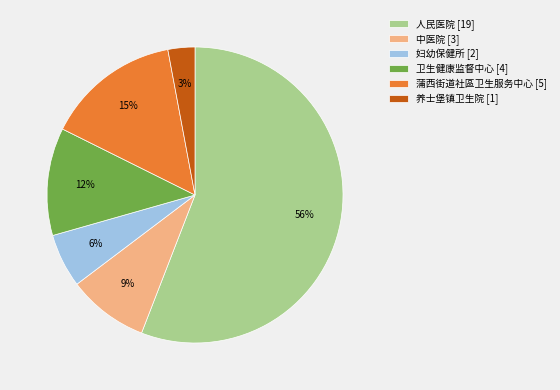

Which category accounts for the majority?

人民医院 [19]